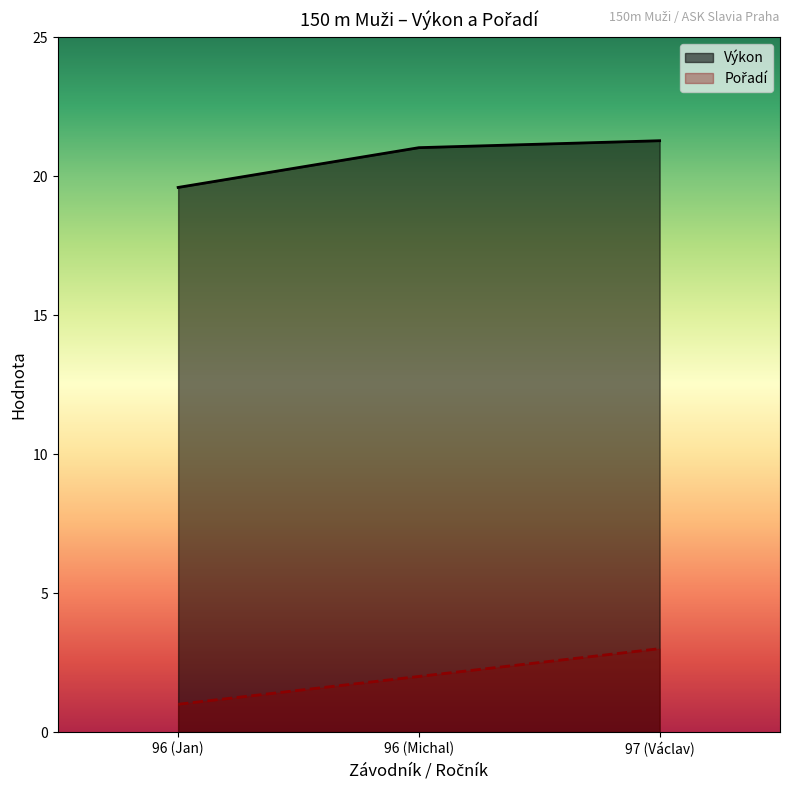

Which label corresponds to the largest value in the chart?

97 (Václav)